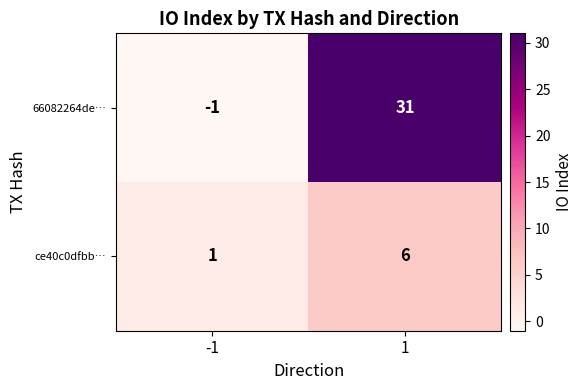

What is the sum of all 66082264de… values?

30